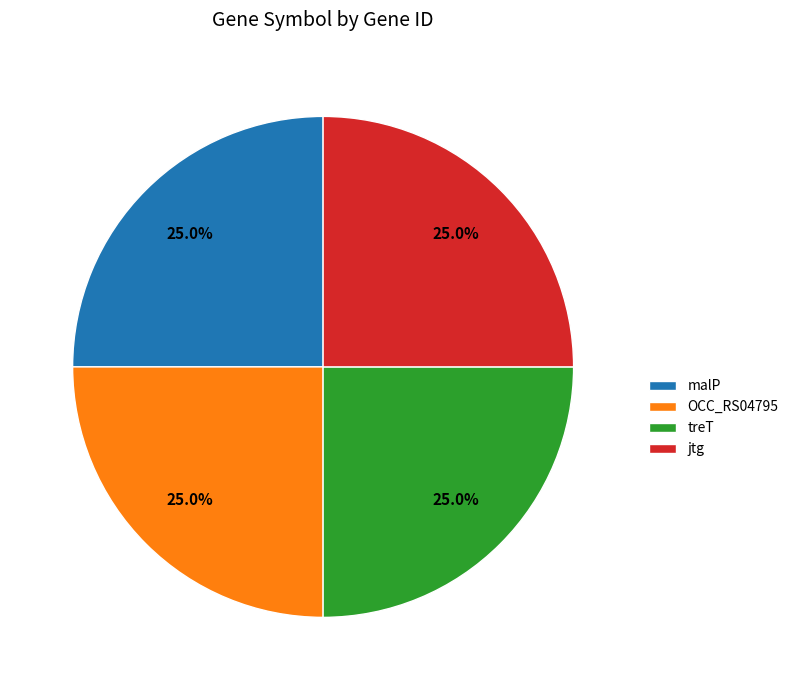

To the nearest percent, what percentage of the pie is jtg?

25%